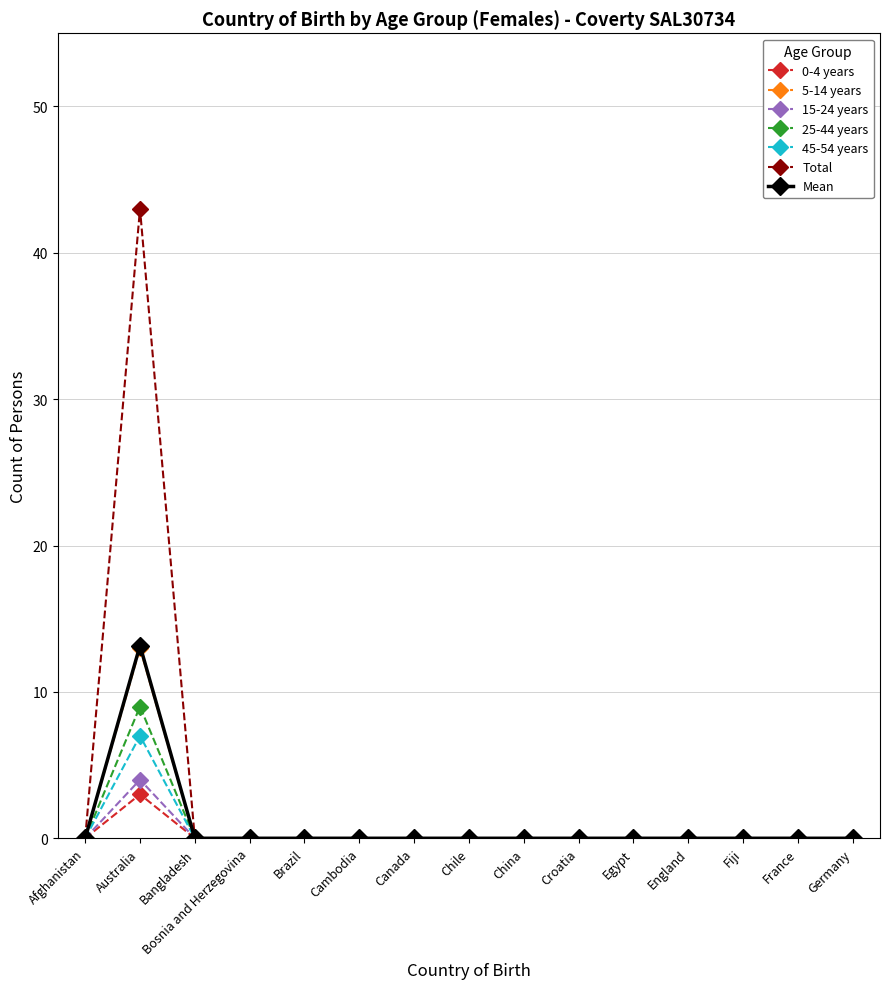

What position from the left is Fiji?

13